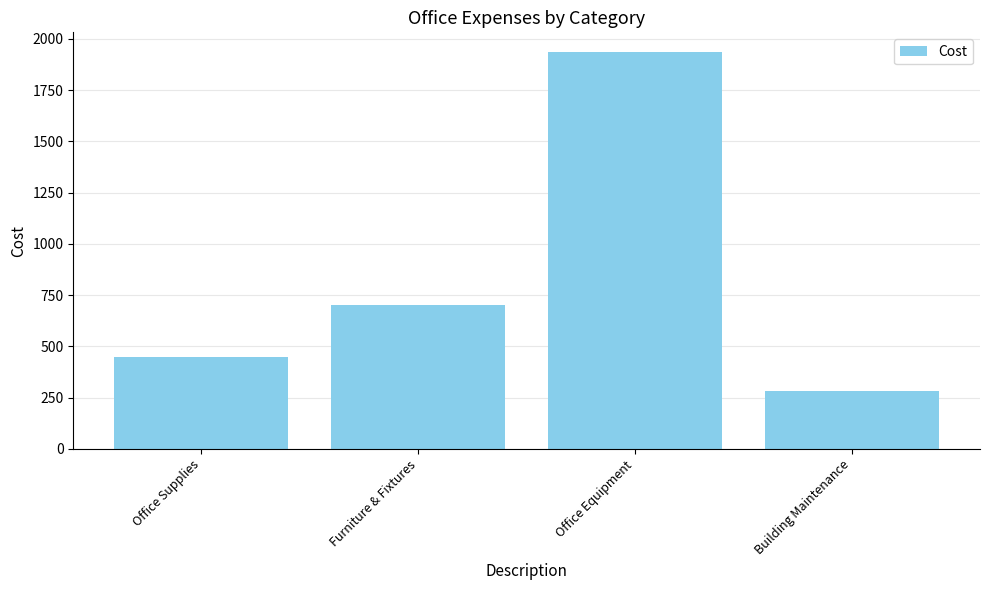

Does the chart contain any negative values?

No